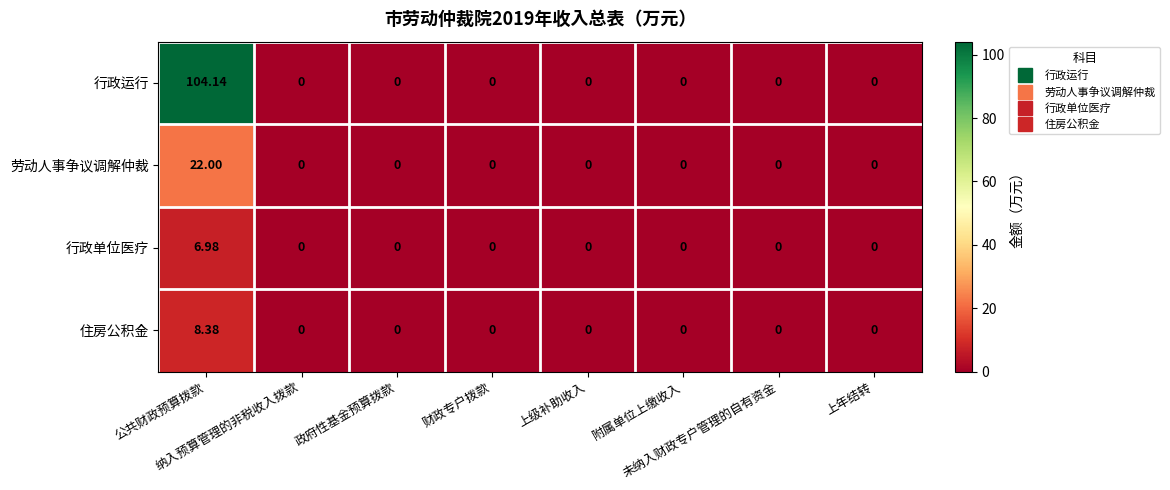

Rank the series by their maximum value, from highest to lowest.

行政运行, 劳动人事争议调解仲裁, 住房公积金, 行政单位医疗